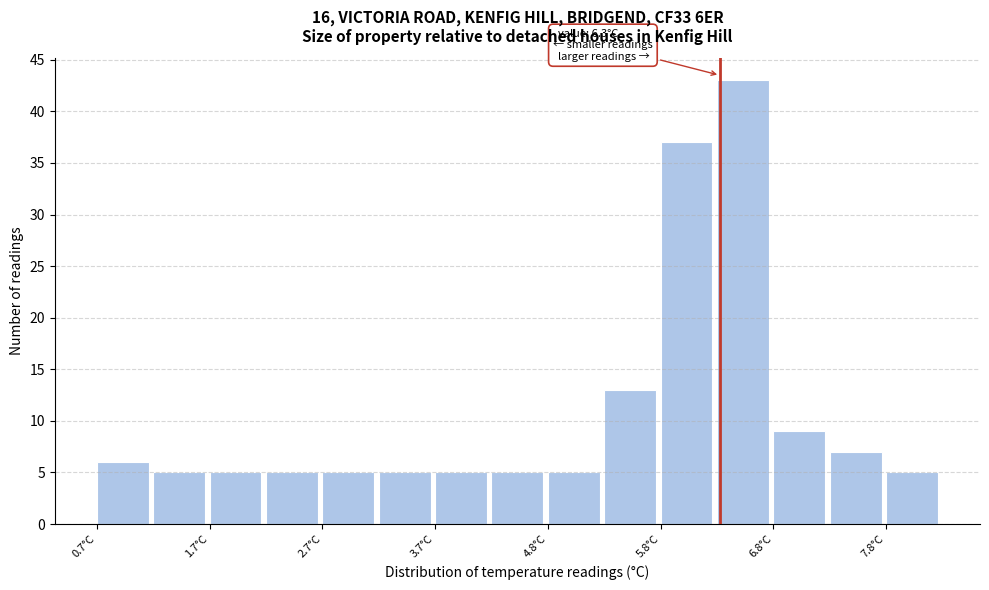

Read against the x-axis, roughly where is the centre of the tallest bar?

6.6